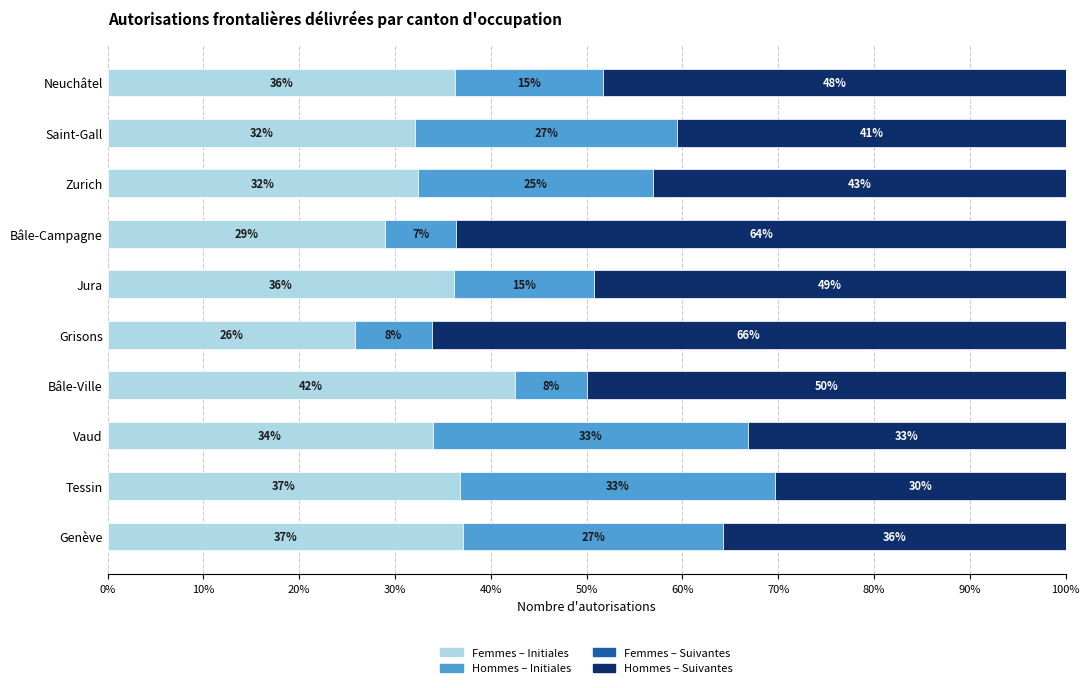

At which label is Femmes – Initiales closest to 34?

Vaud